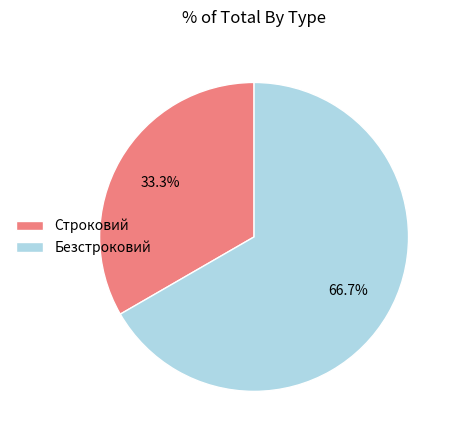

Combined, what portion of the pie is Безстроковий and Строковий?

100.0%